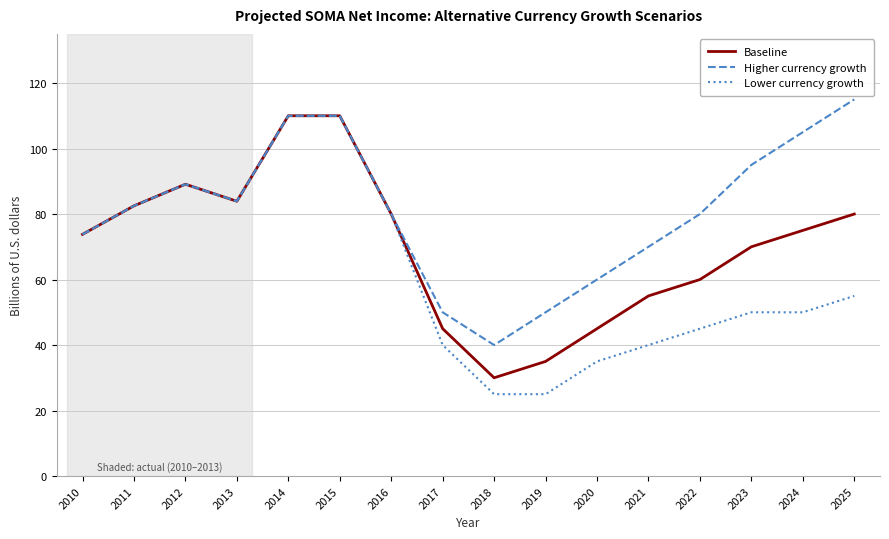

List the series in order of their overall mean, lowest first.

Lower currency growth, Baseline, Higher currency growth